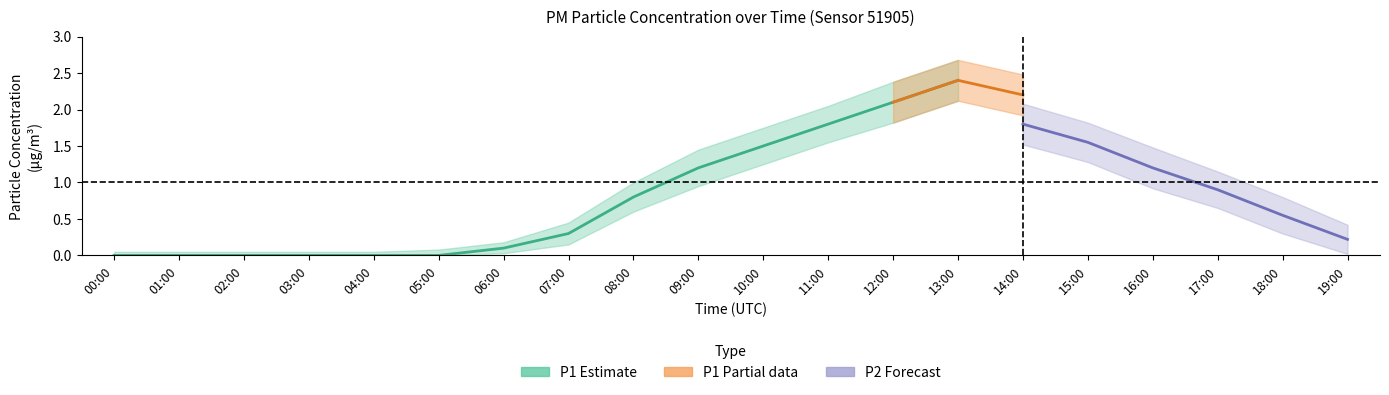

At which category does the chart reach its peak across all series?

13:00